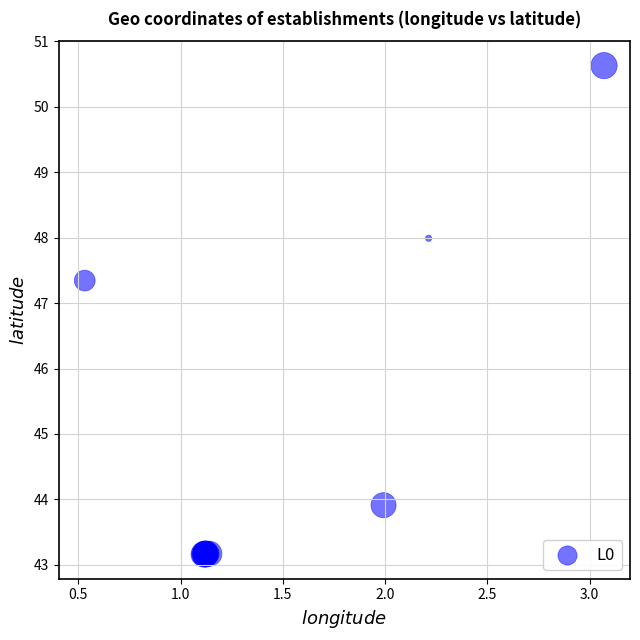

What Y value in the scatter plot is closest to 46?

47.3